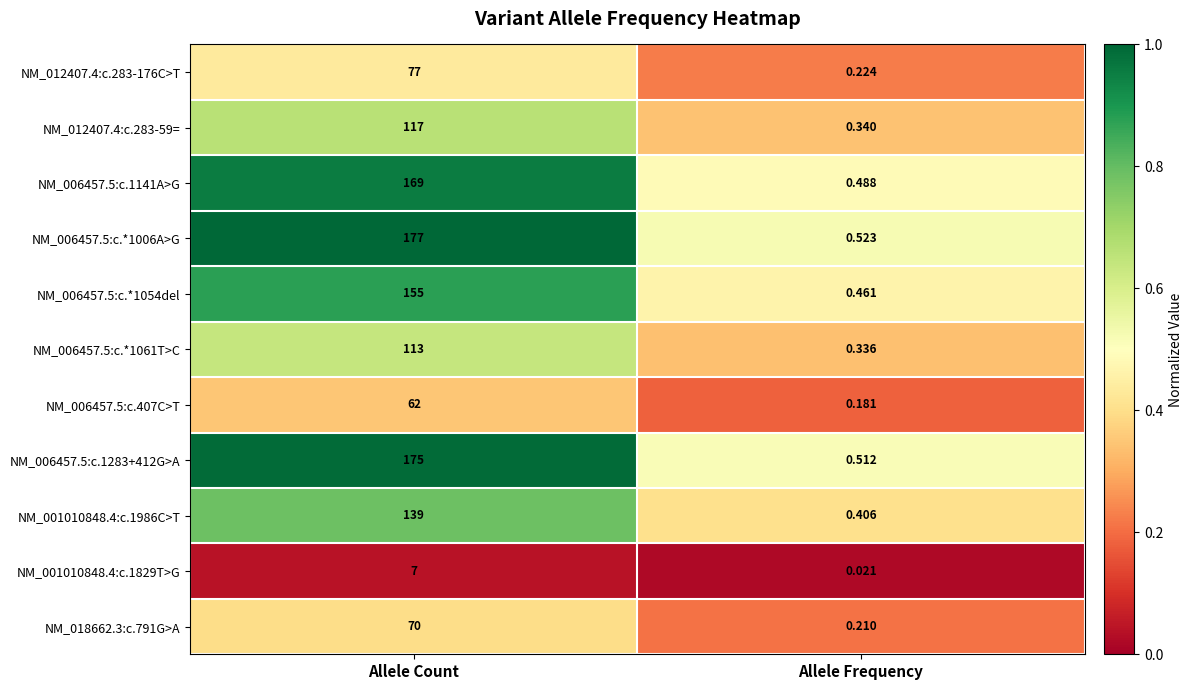

At which category does the chart reach its peak across all series?

Allele Count